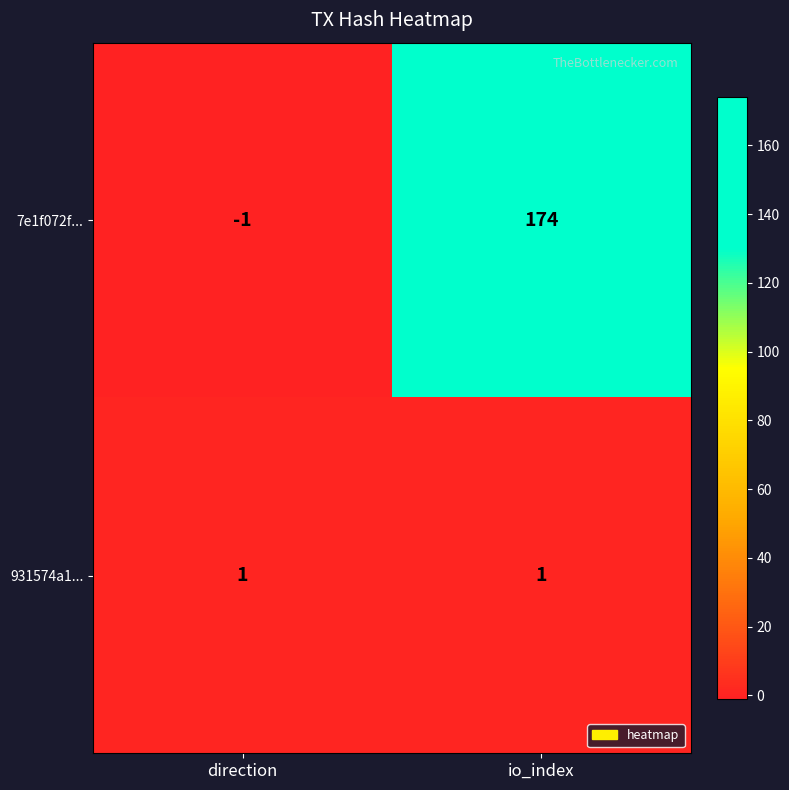

How many categories are shown in the chart?

2